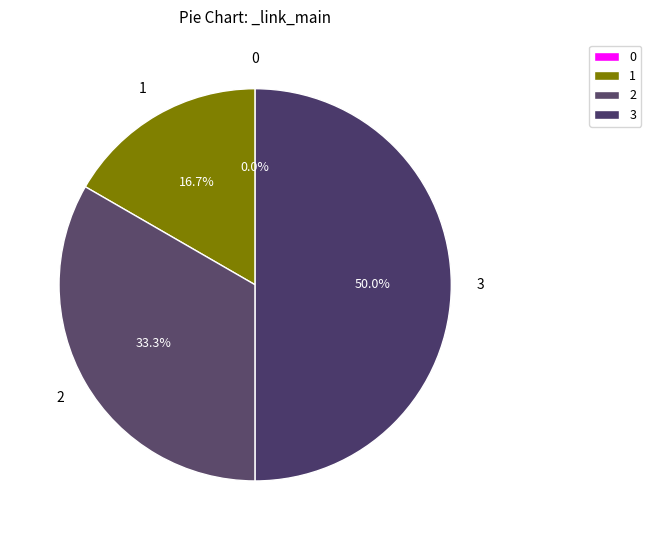

To the nearest percent, what percentage of the pie is 2?

33%